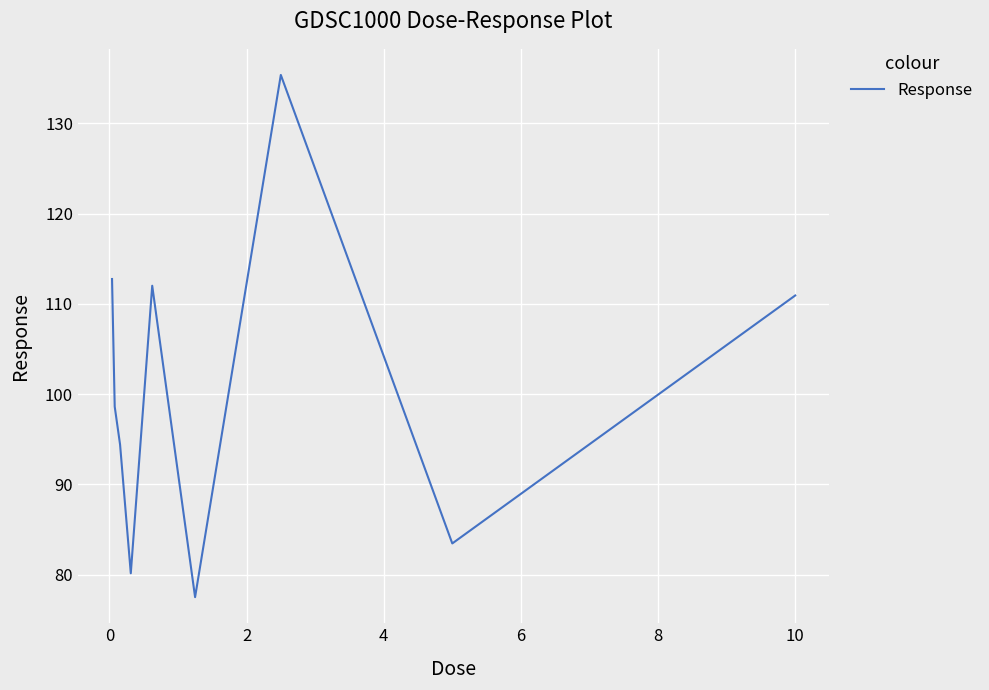

What is the greatest value displayed?

135.4